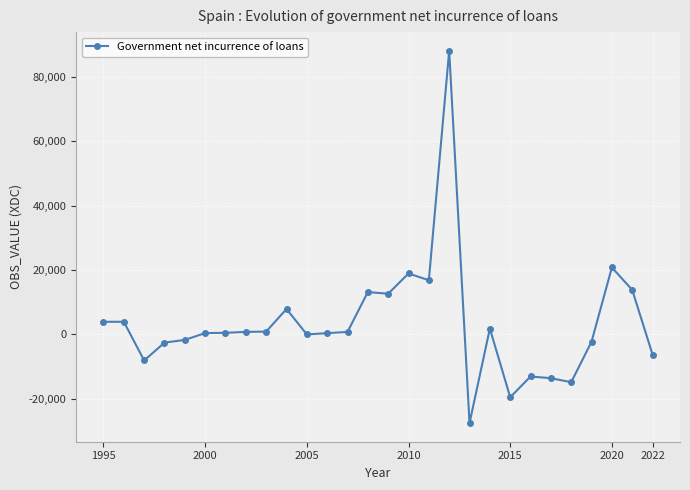

Does the chart display data point markers on the line(s)?

Yes